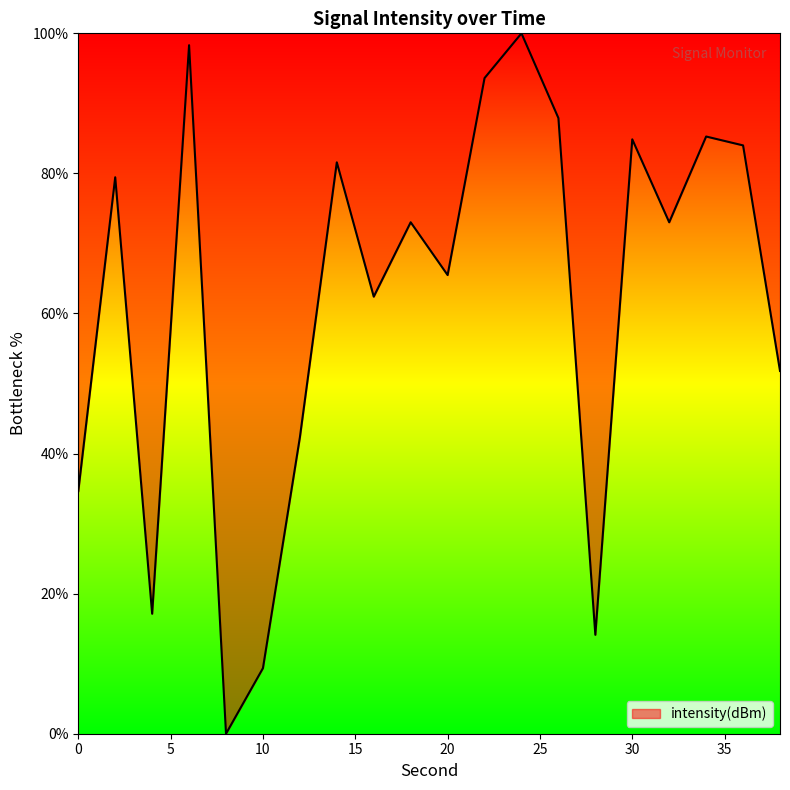

What is the difference between the maximum and minimum values?

100.0